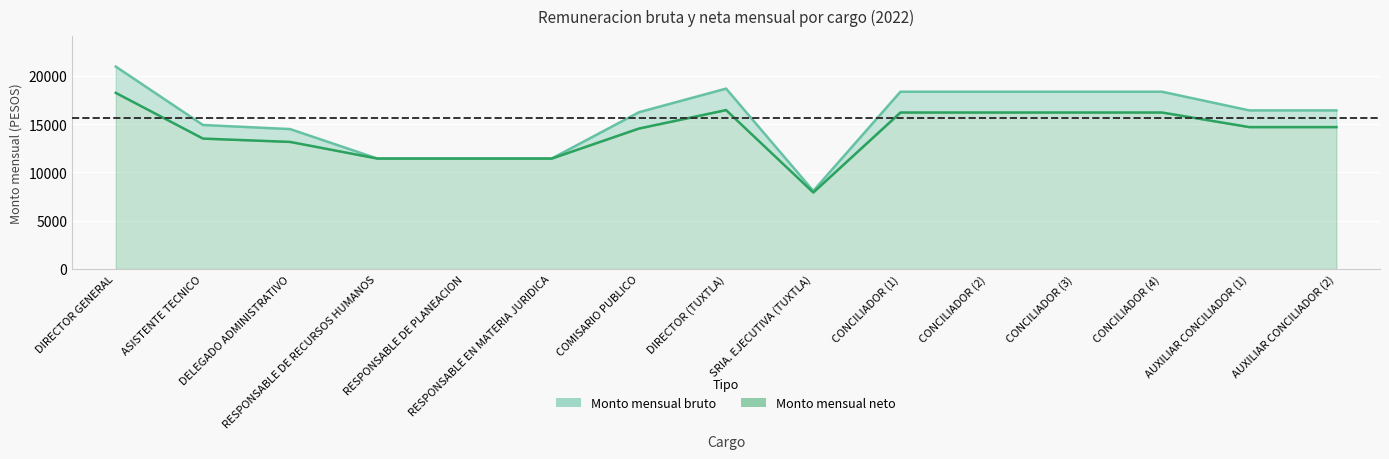

What is the label of the 7th point from the right?

SRIA. EJECUTIVA (TUXTLA)